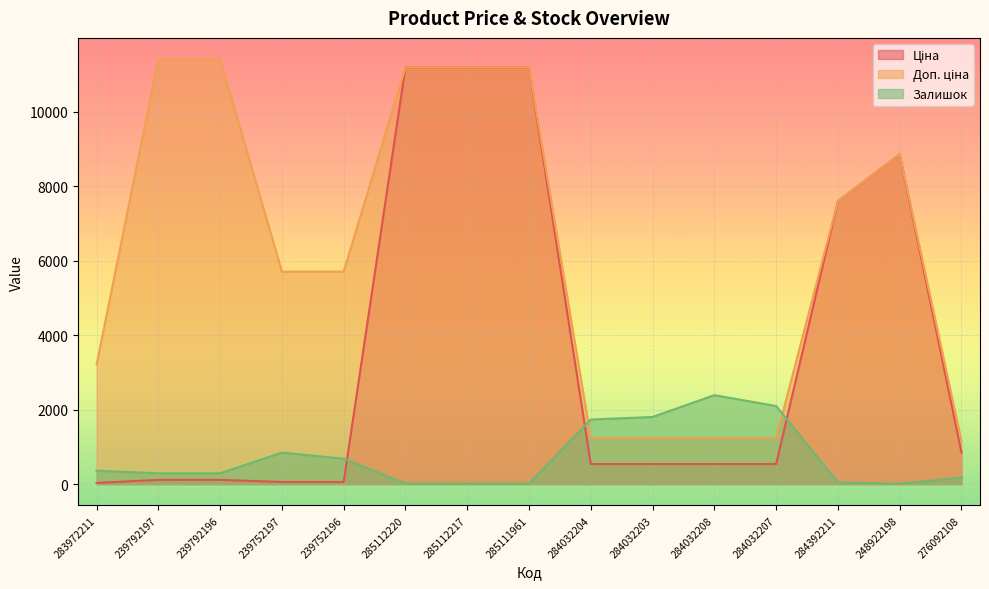

Rank the series by their maximum value, from lowest to highest.

Залишок, Ціна, Доп. ціна